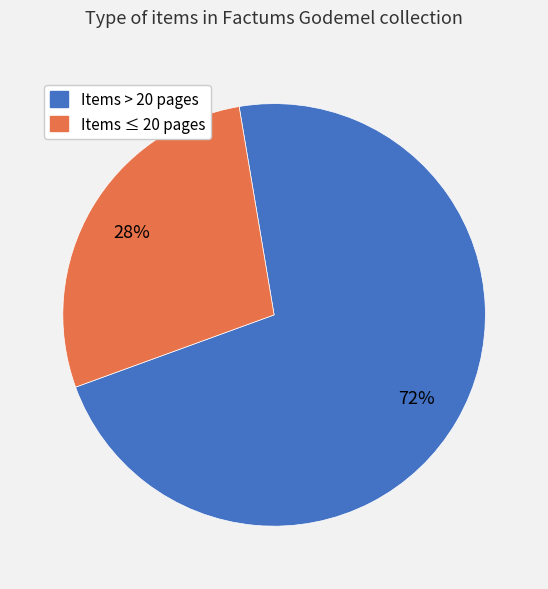

To the nearest percent, what is the average slice percentage?

50%